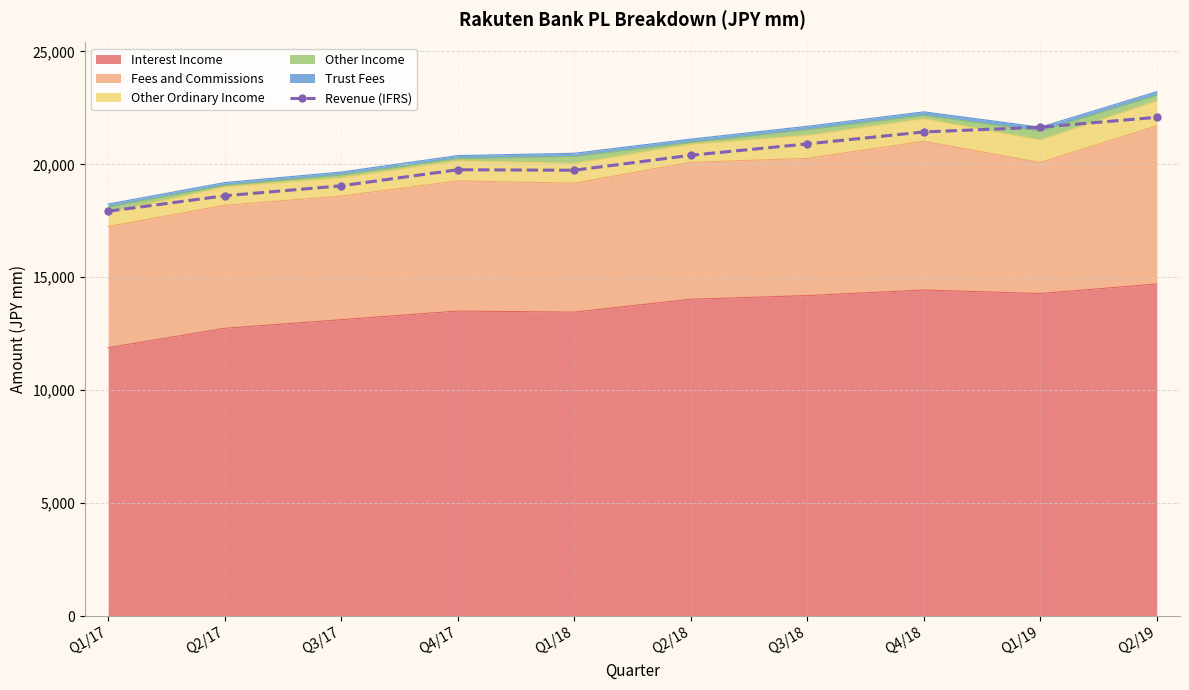

How many lines are shown in the chart?

1